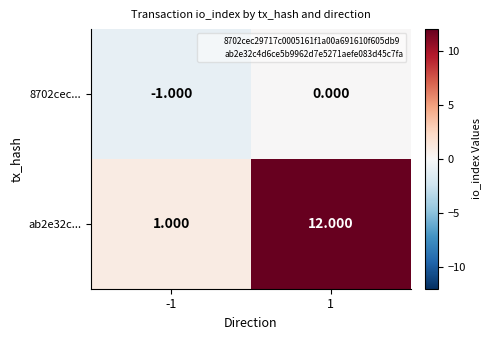

Is the value of ab2e32c... at 1 greater than the value of 8702cec... at 1?

Yes